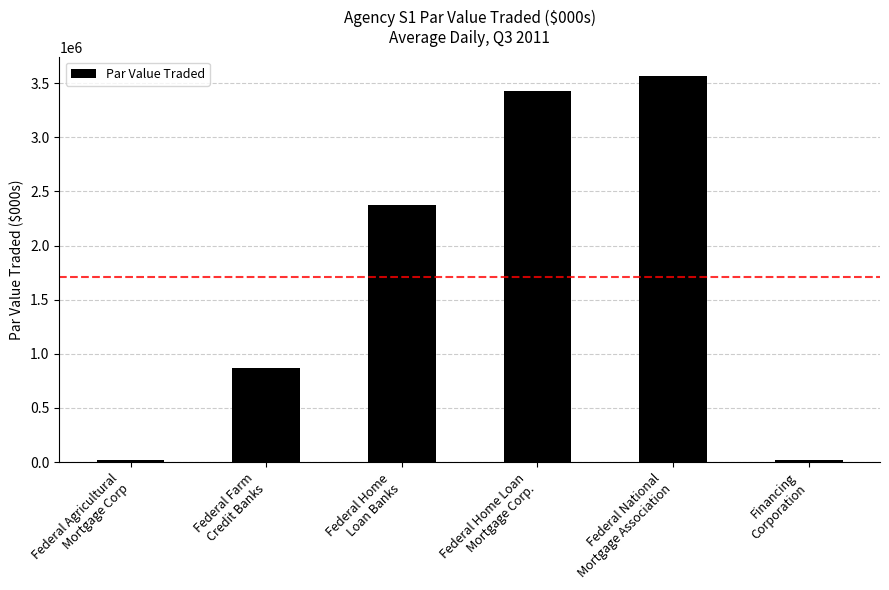

How many series are shown in this chart?

1